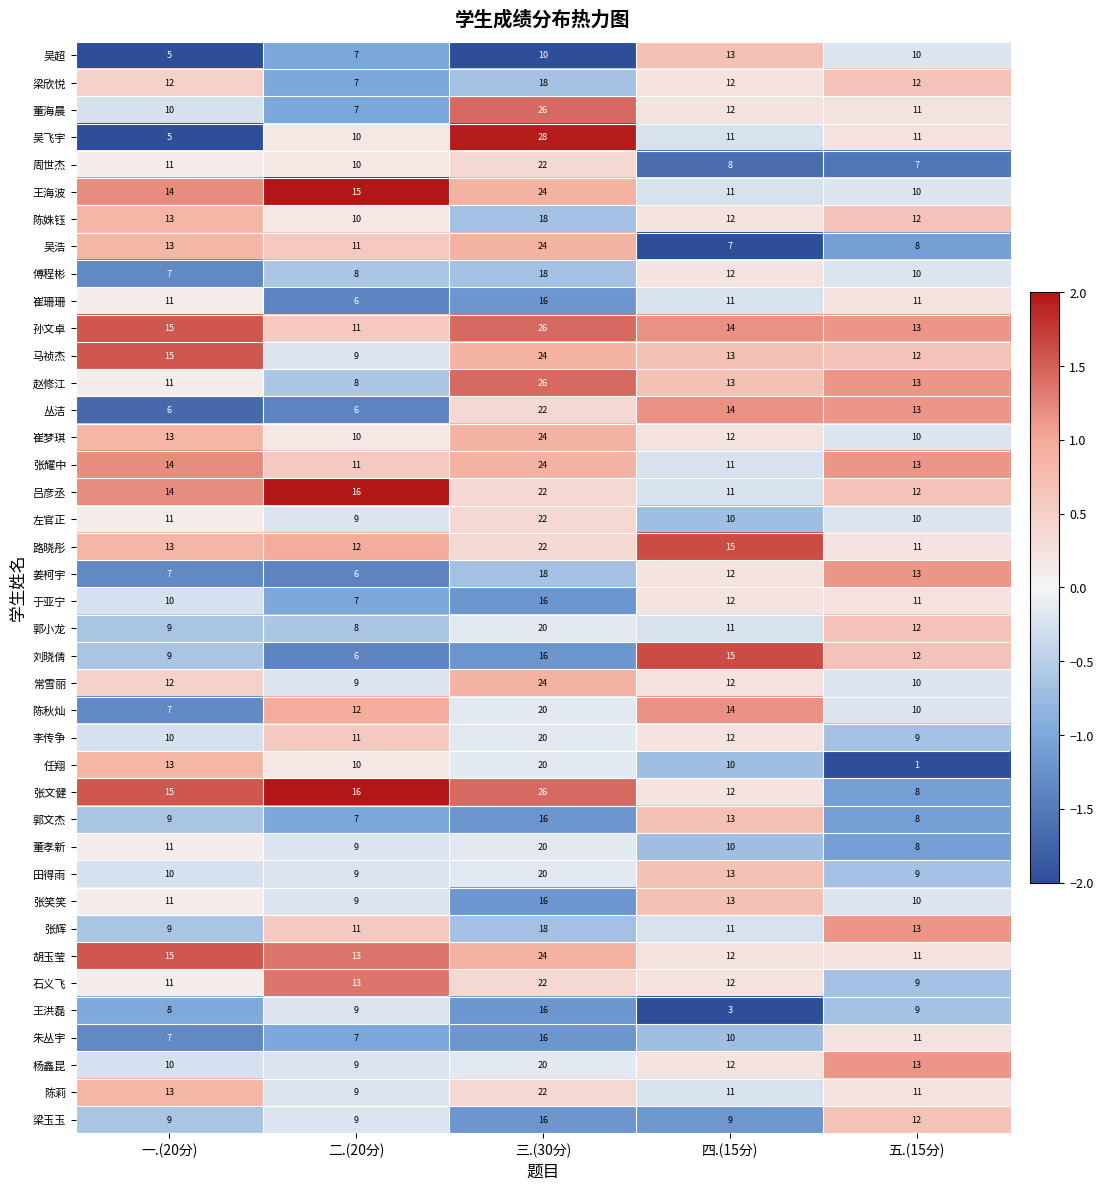

At which category does the chart reach its peak across all series?

三.(30分)